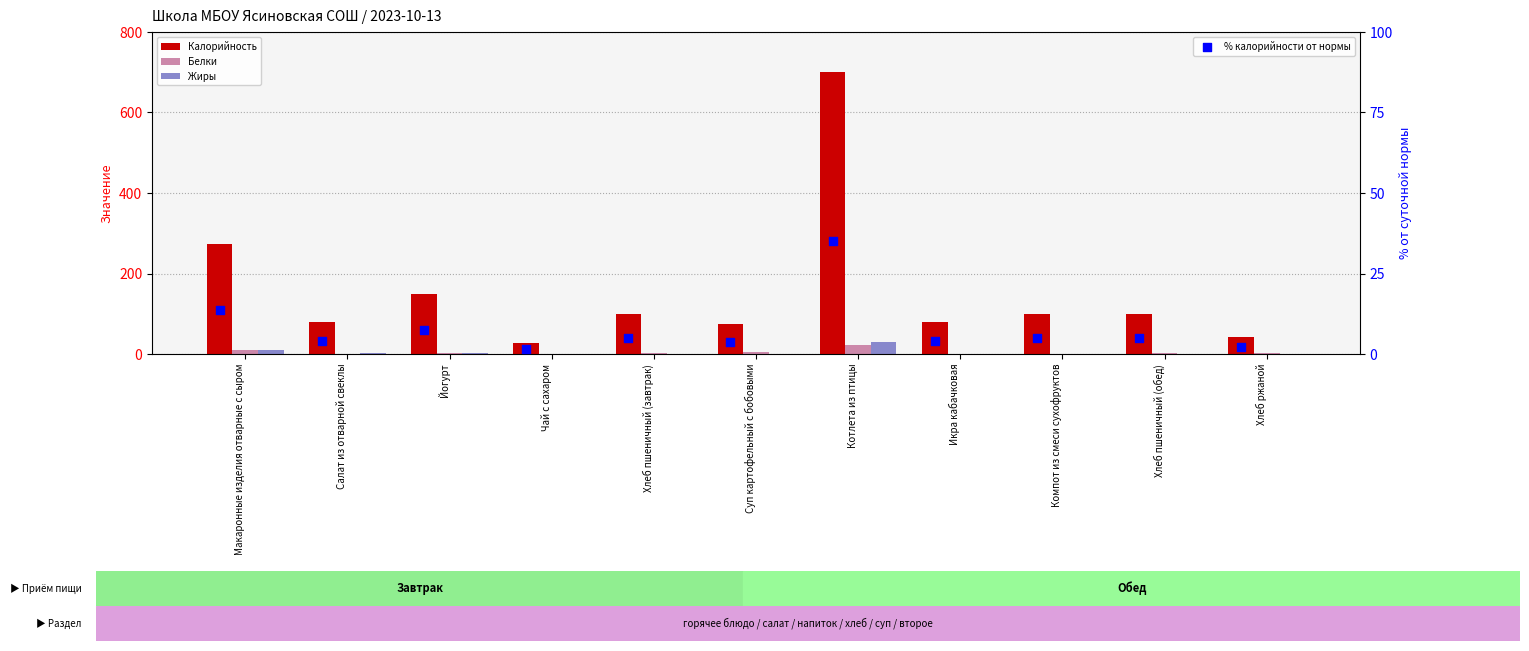

Which series reaches the minimum Y coordinate?

Жиры